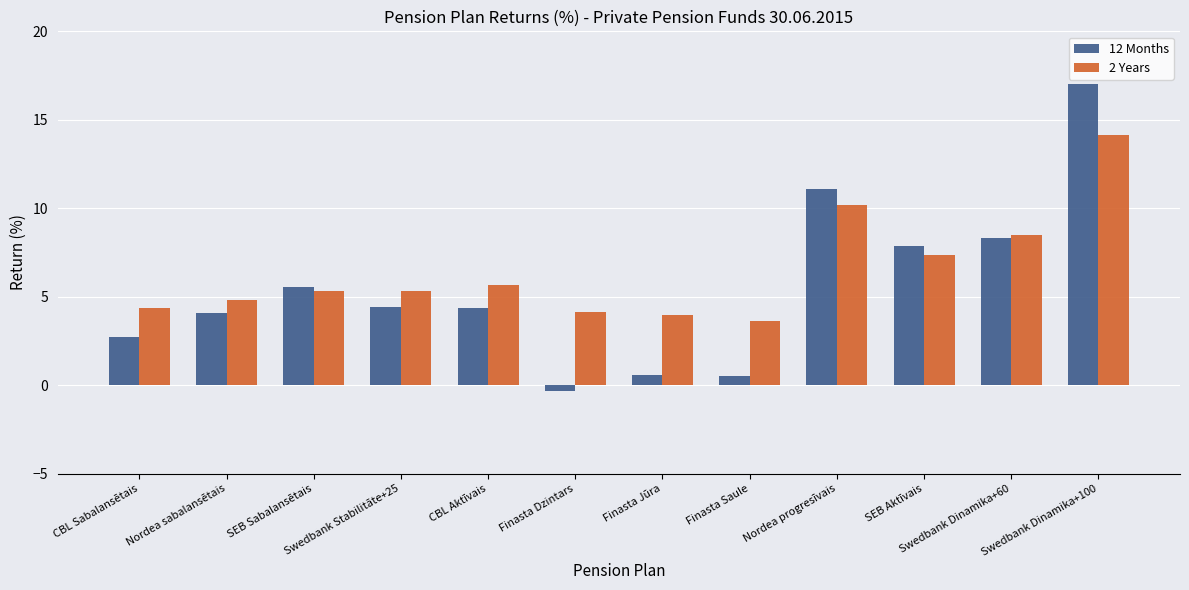

Between Nordea sabalansētais and Finasta Saule, which series saw the biggest shift?

12 Months